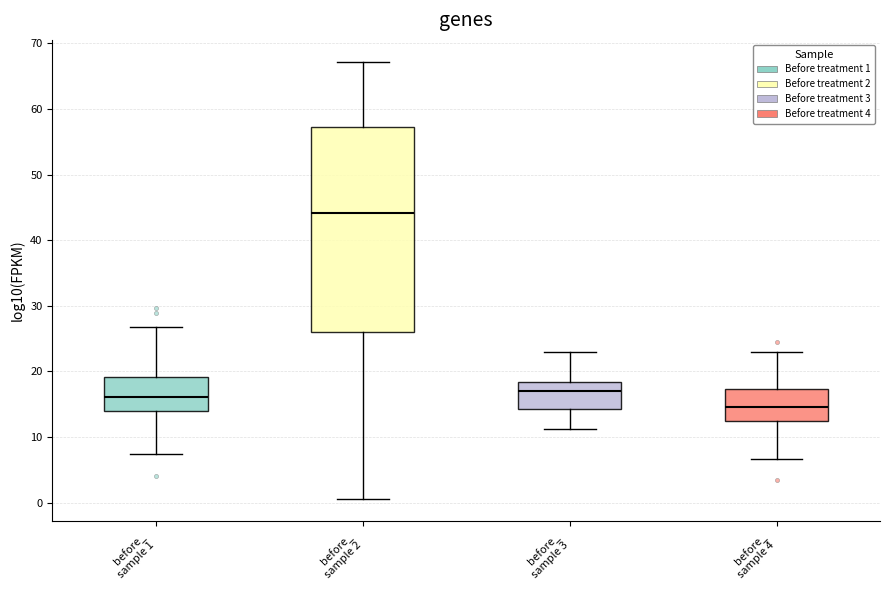

Where does the lower whisker of the box for before_ sample 2 end on the y-axis? The values are not printed on the chart, so give them approximately, as read against the axis.

0